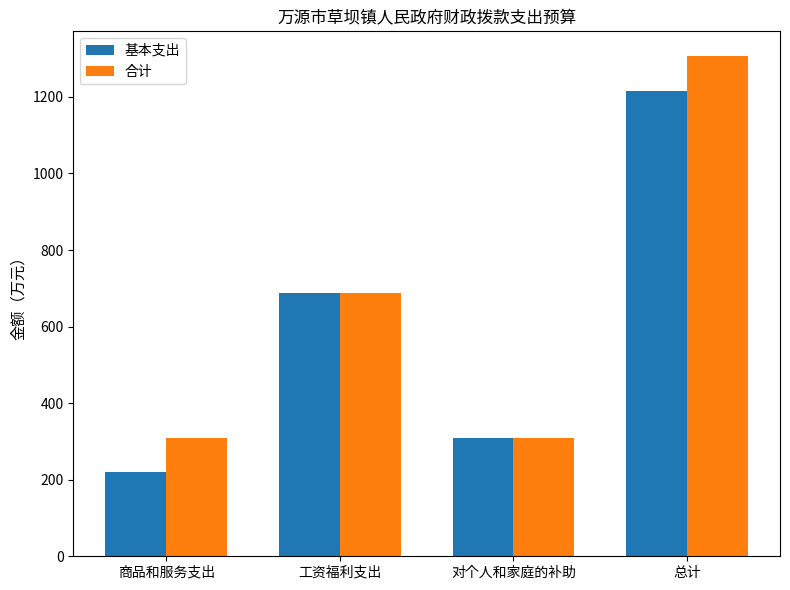

At which label does 基本支出 reach its peak?

总计